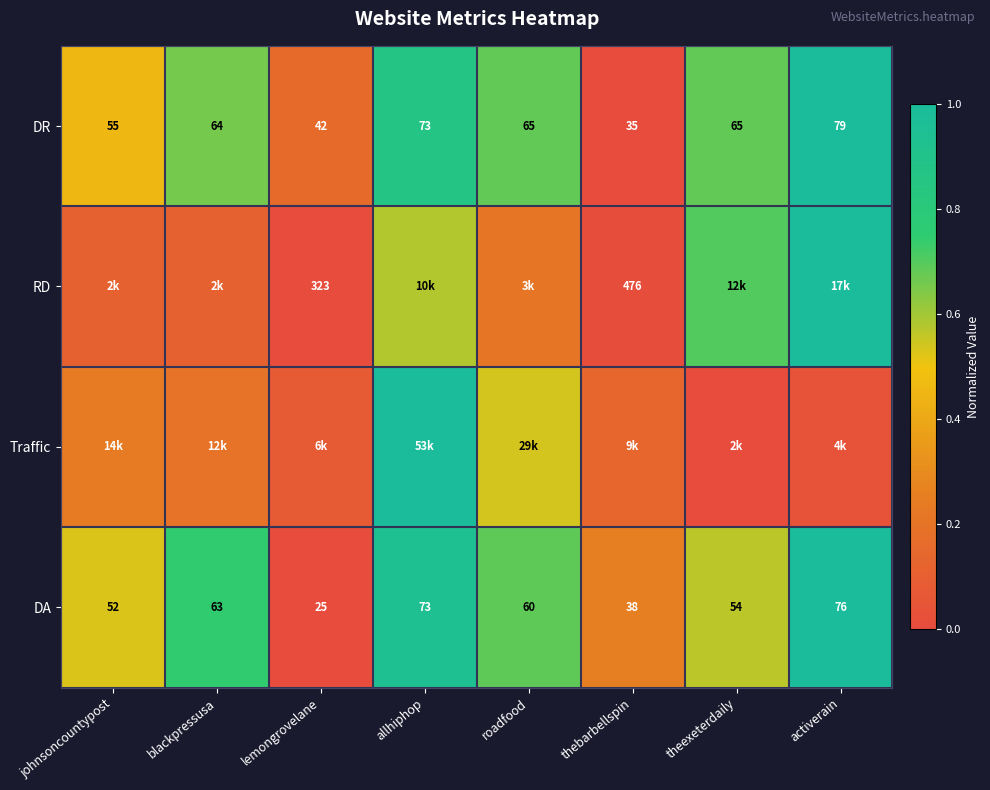

At which category is the sum across all series the highest?

allhiphop